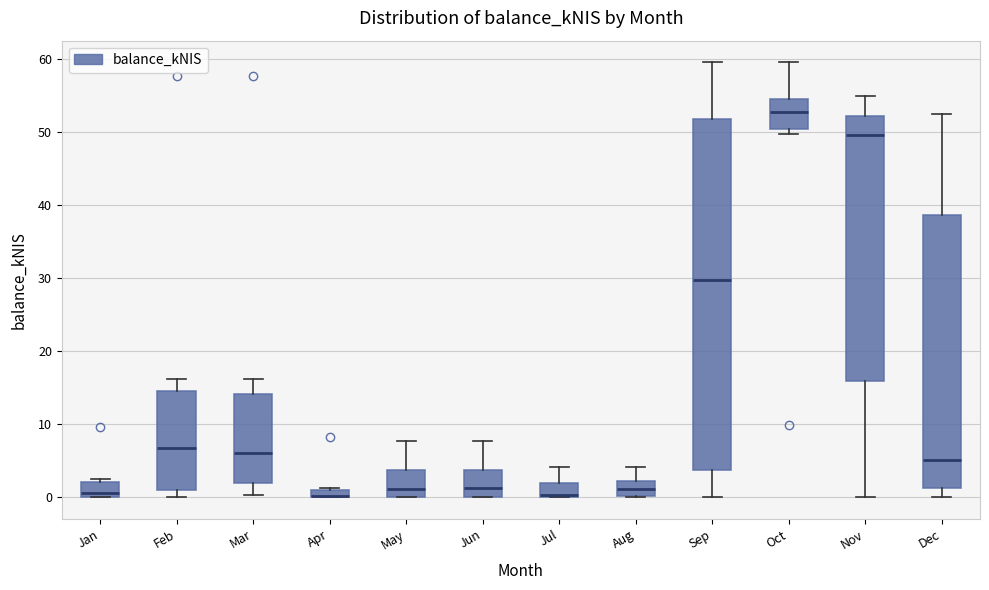

Which box is the tallest, from its lower edge to its upper edge?

Sep